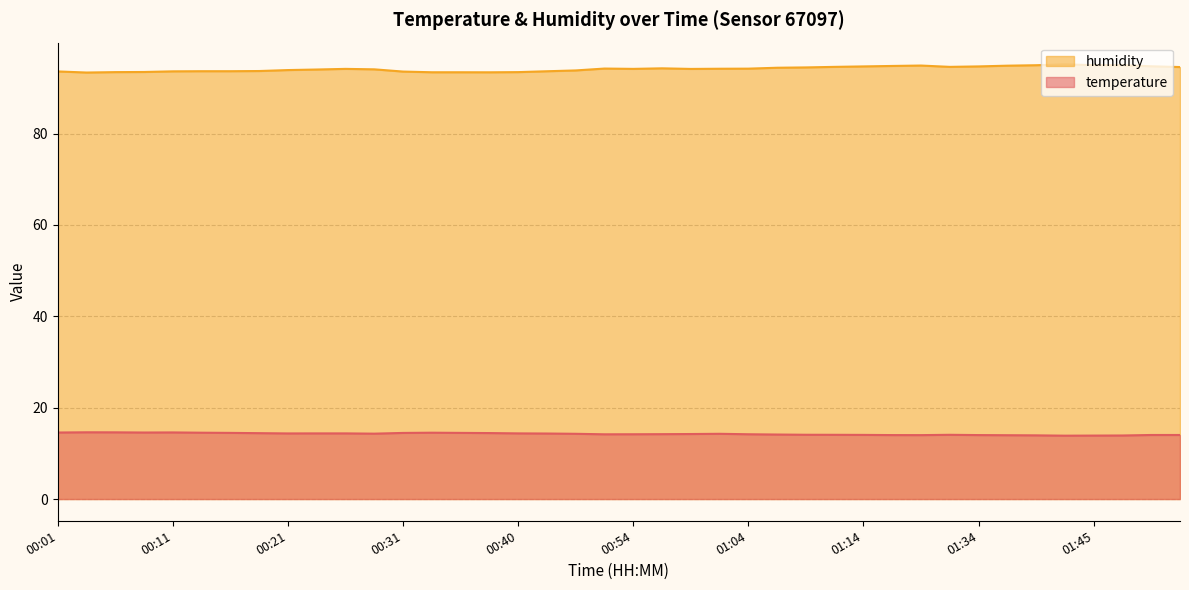

What is the difference between the maximum and minimum values in the temperature series?

0.7